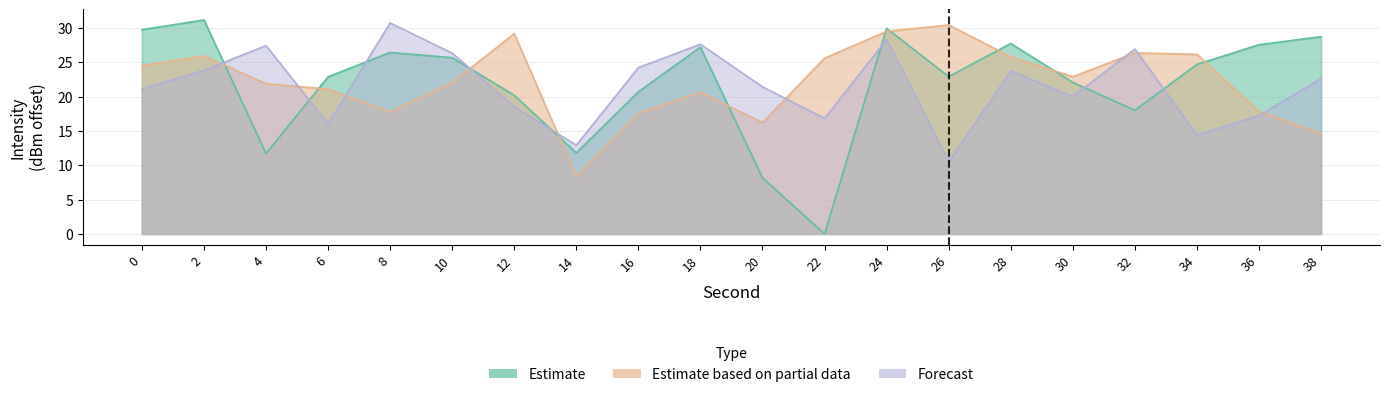

At which category does Estimate reach its first local valley?

4